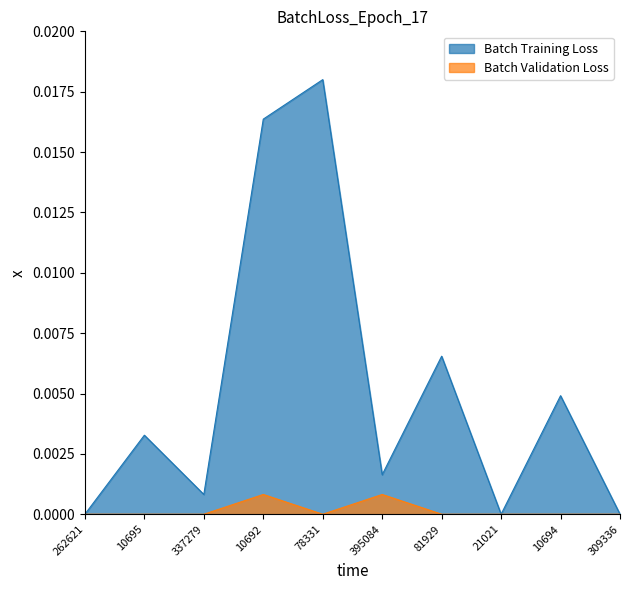

What is the label of the 8th point from the left?

21021